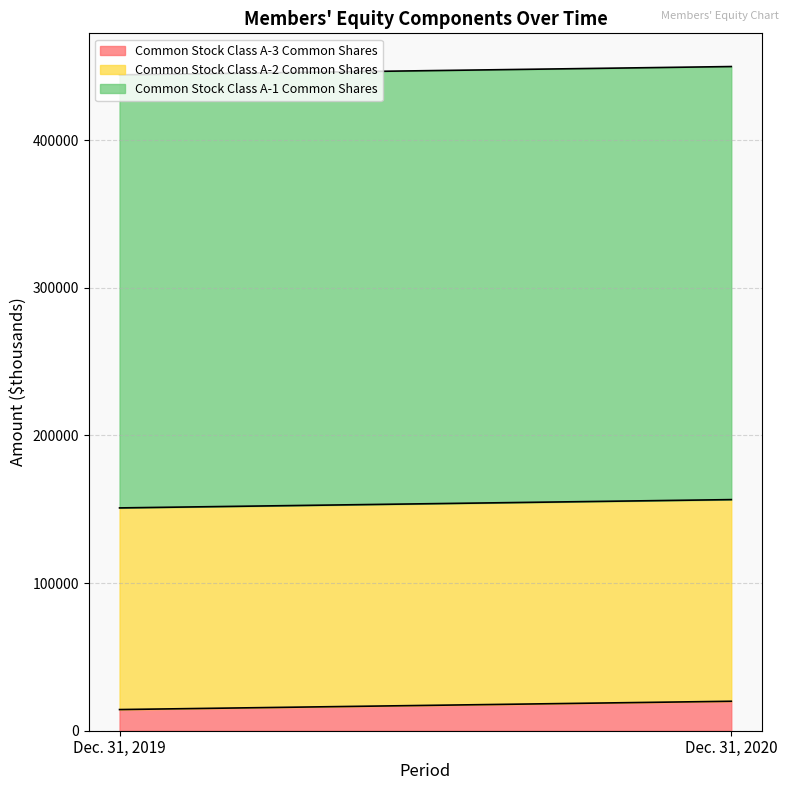

The Common Stock Class A-3 Common Shares series shows 32058 at Dec. 31, 2020. True or false?

False